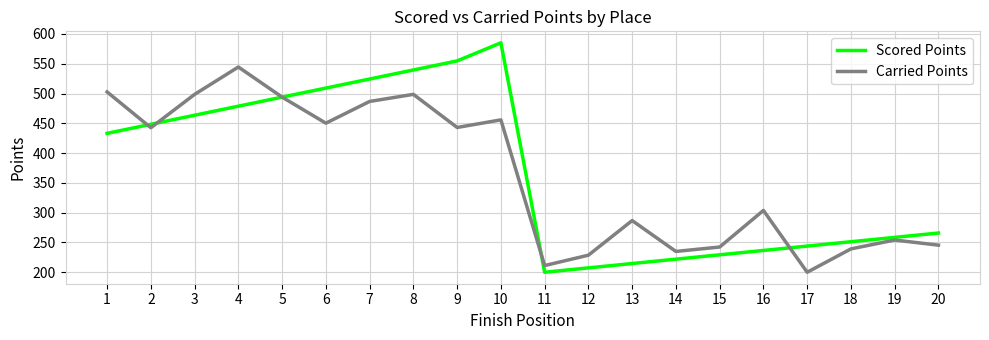

Between 5 and 18, which series saw the biggest shift?

Carried Points